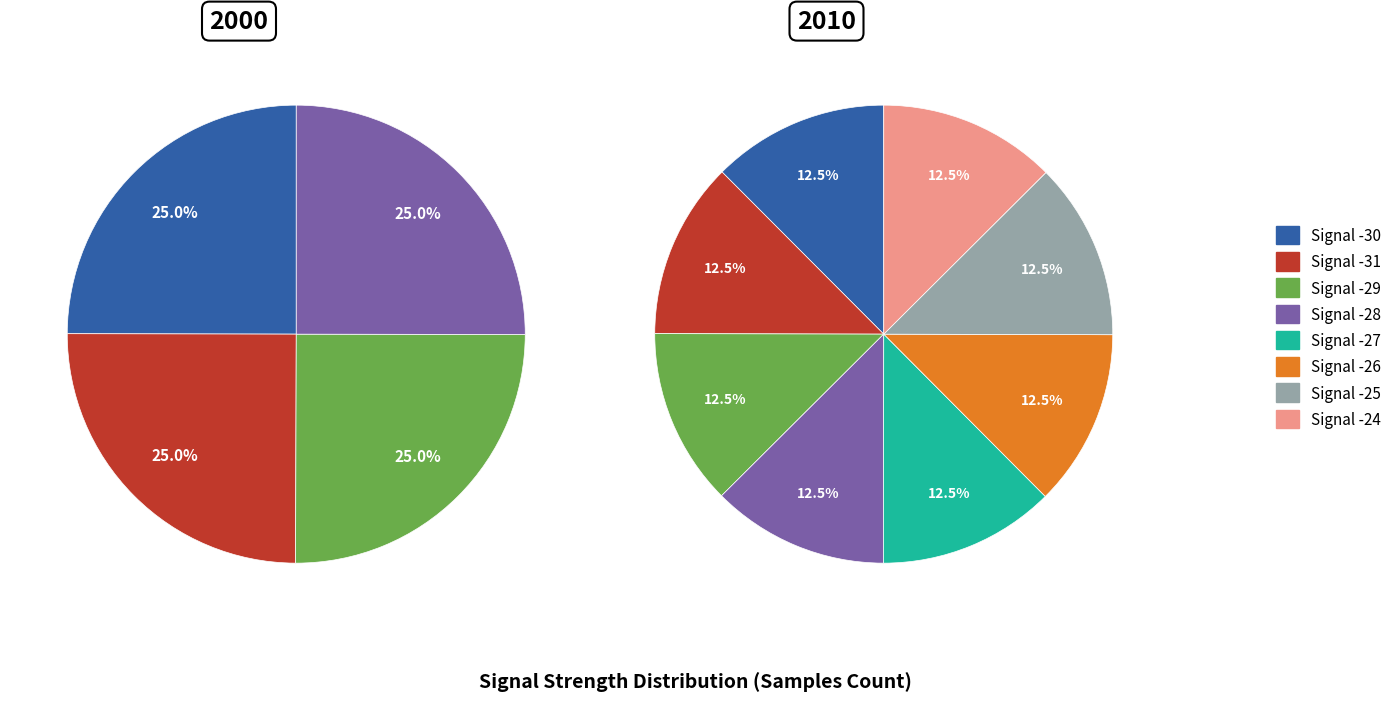

What is the smallest slice in the pie chart?

Signal -30